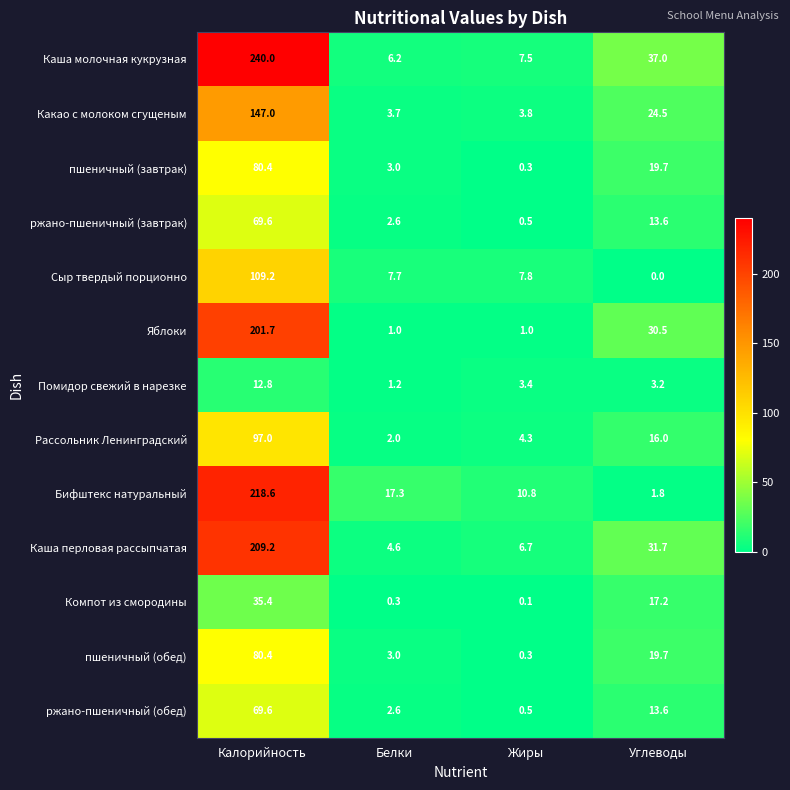

At which category does the chart reach its minimum across all series?

Углеводы